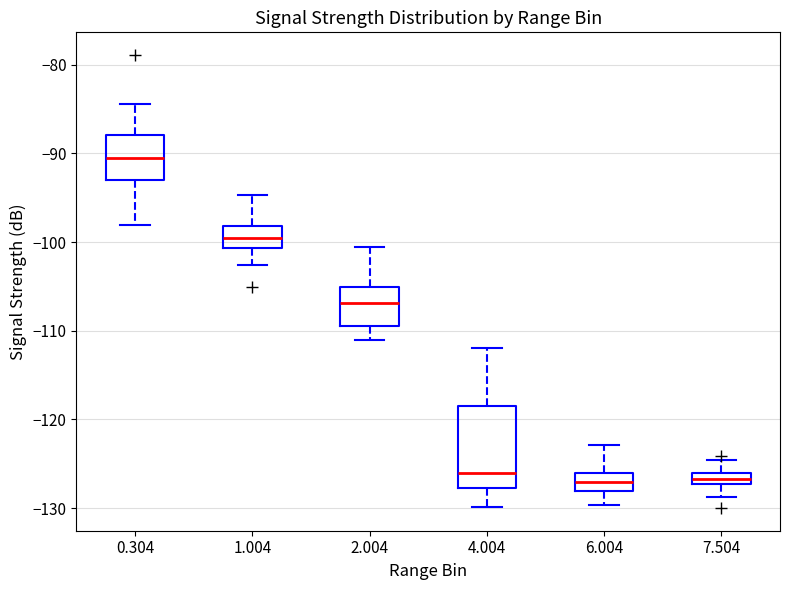

Which box is the tallest, from its lower edge to its upper edge?

4.004